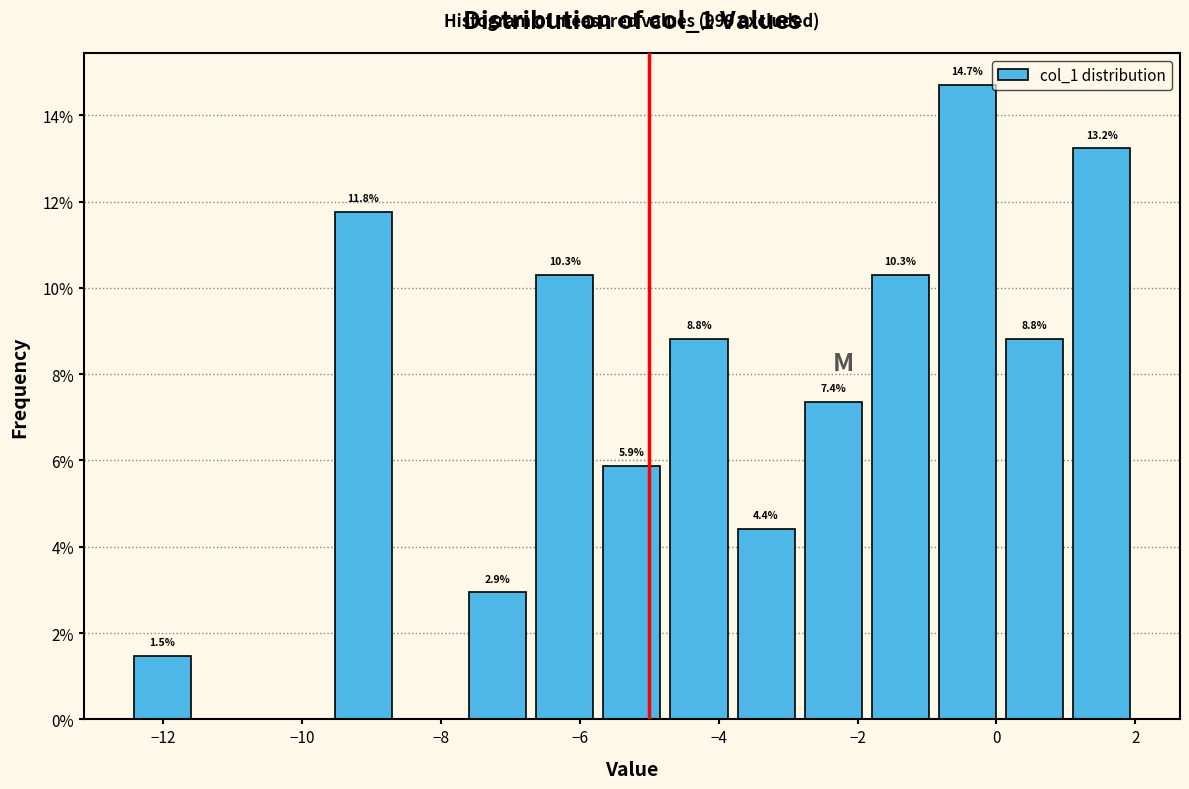

Over which range of the x-axis is the bar tallest?

-0.8 to 0.0